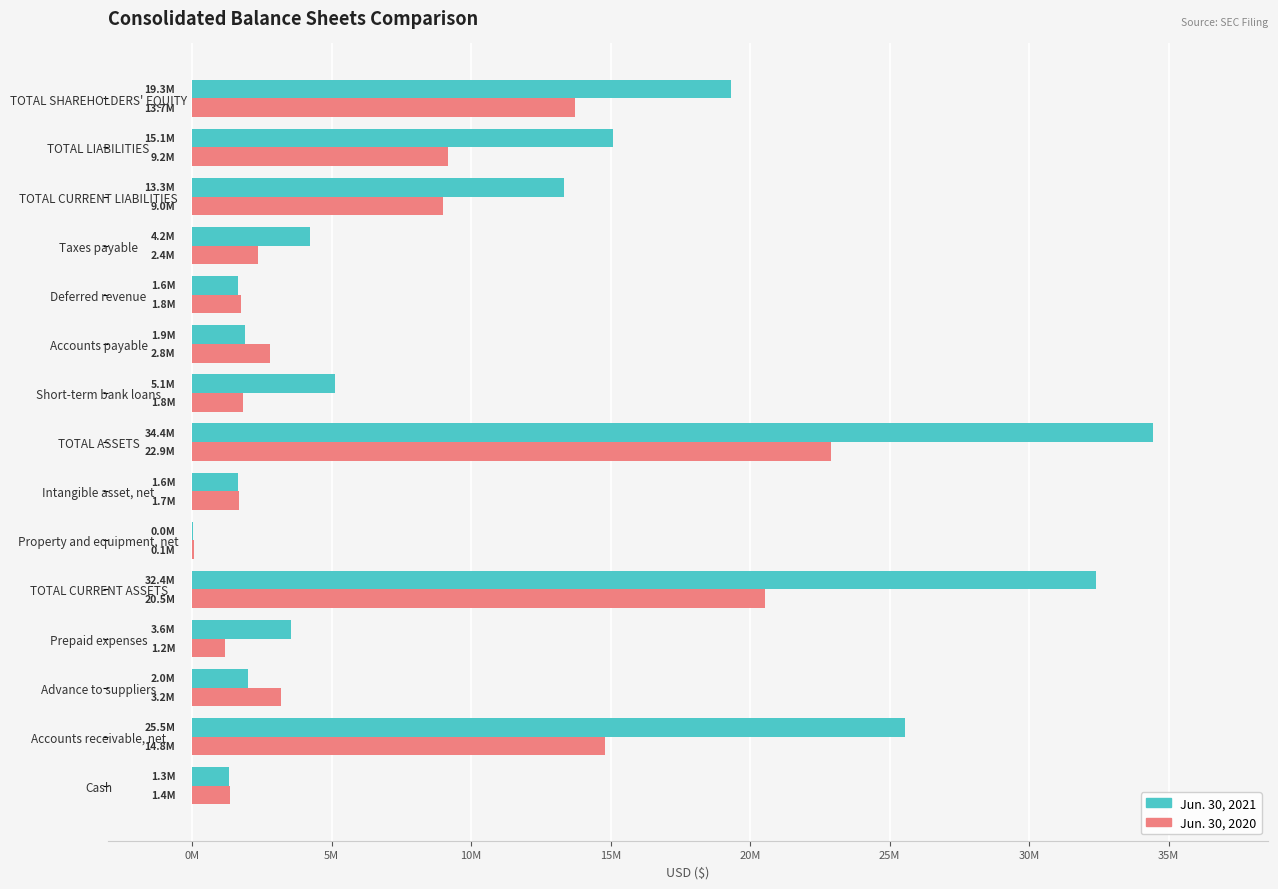

Reading left to right, extract all data points from this chart.

Jun. 30, 2021: 1319977	25537236	1999876	3553028	32410117	48393	1635321	34429335	5140990	1900883	1648847	4232391	13324105	15101230	19328105
Jun. 30, 2020: 1359137	14810146	3176527	1177947	20523757	71281	1695215	22903772	1838833	2795508	1764608	2374093	8988972	9178966	13724806